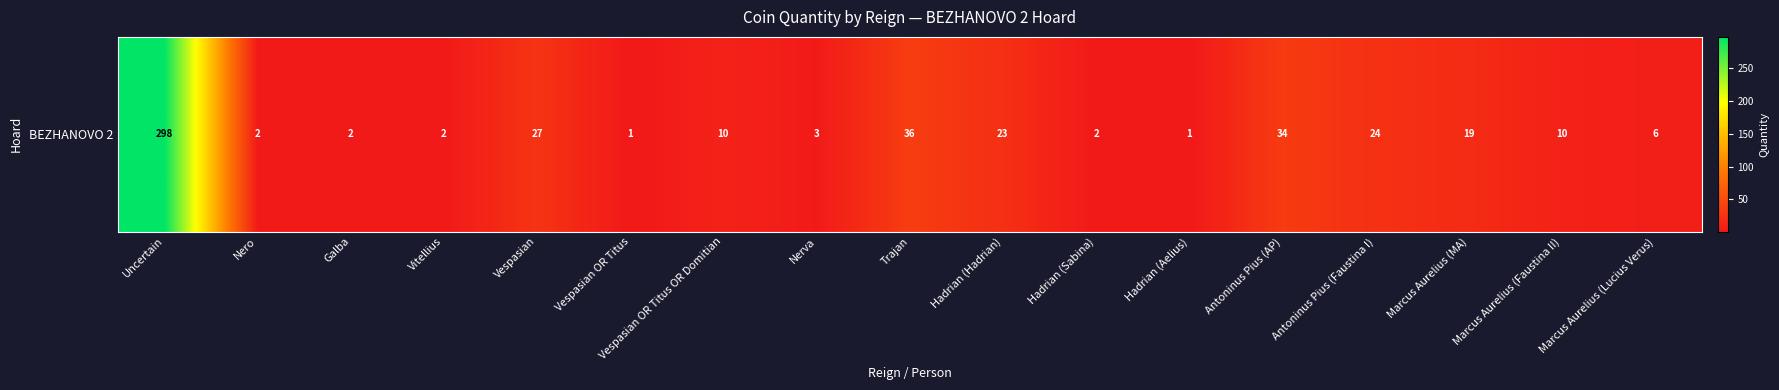

The chart shows a value of 1 at Hadrian (Aelius). True or false?

True